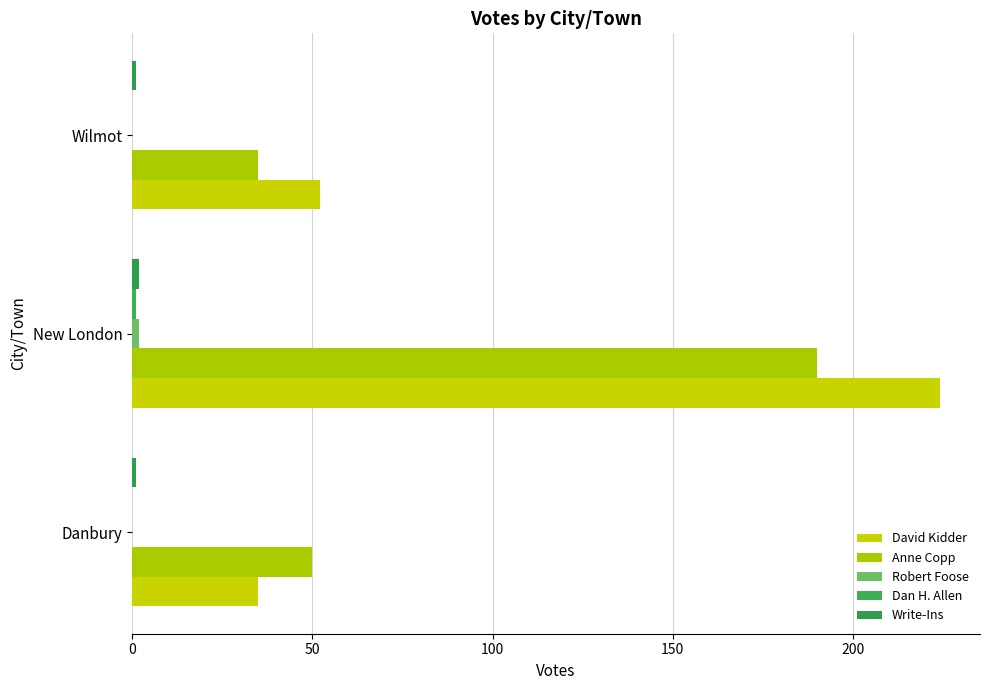

At which category is the sum across all series the highest?

New London